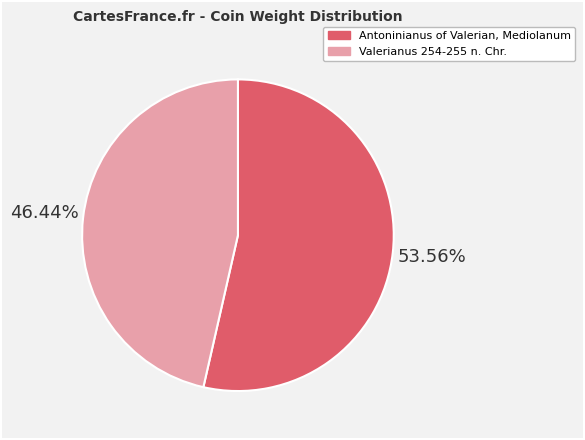

The Valerianus 254-255 n. Chr. slice represents 32% of the pie. True or false?

False